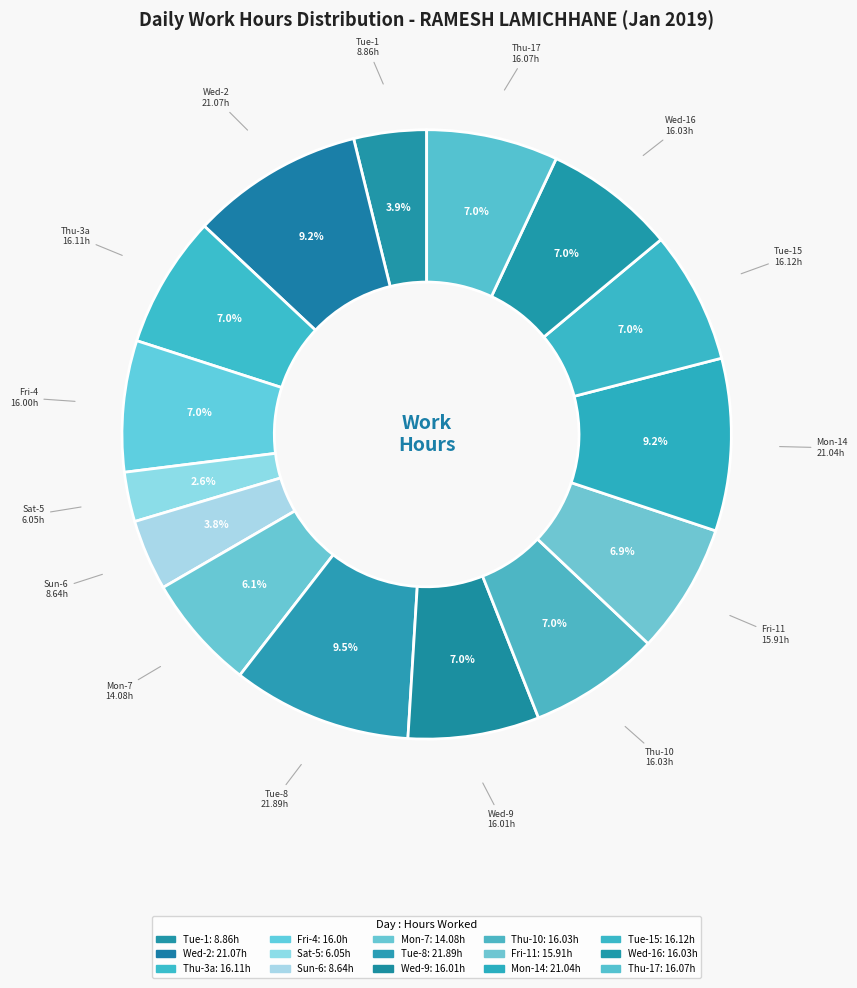

Does any single category account for the majority?

No